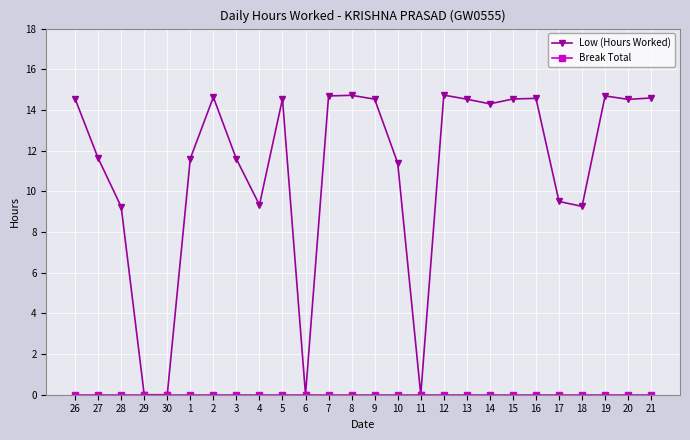

Which series changed the most between 27 and 9?

Low (Hours Worked)